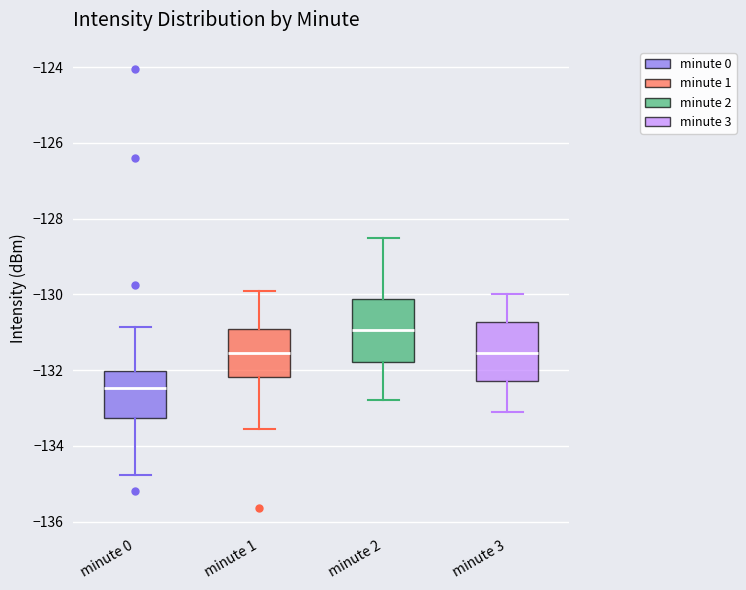

Reading left to right, read every box against the y-axis: the position of its median line, the range the box covers, and the ends of its whiskers. The values are not printed on the chart, so give them approximately, as read against the axis.

minute 0: median -132.4, box -133.2 to -132.0, whiskers -134.8 to -130.8
minute 1: median -131.6, box -132.2 to -131.0, whiskers -133.6 to -130.0
minute 2: median -131.0, box -131.8 to -130.2, whiskers -132.8 to -128.4
minute 3: median -131.6, box -132.2 to -130.8, whiskers -133.0 to -130.0